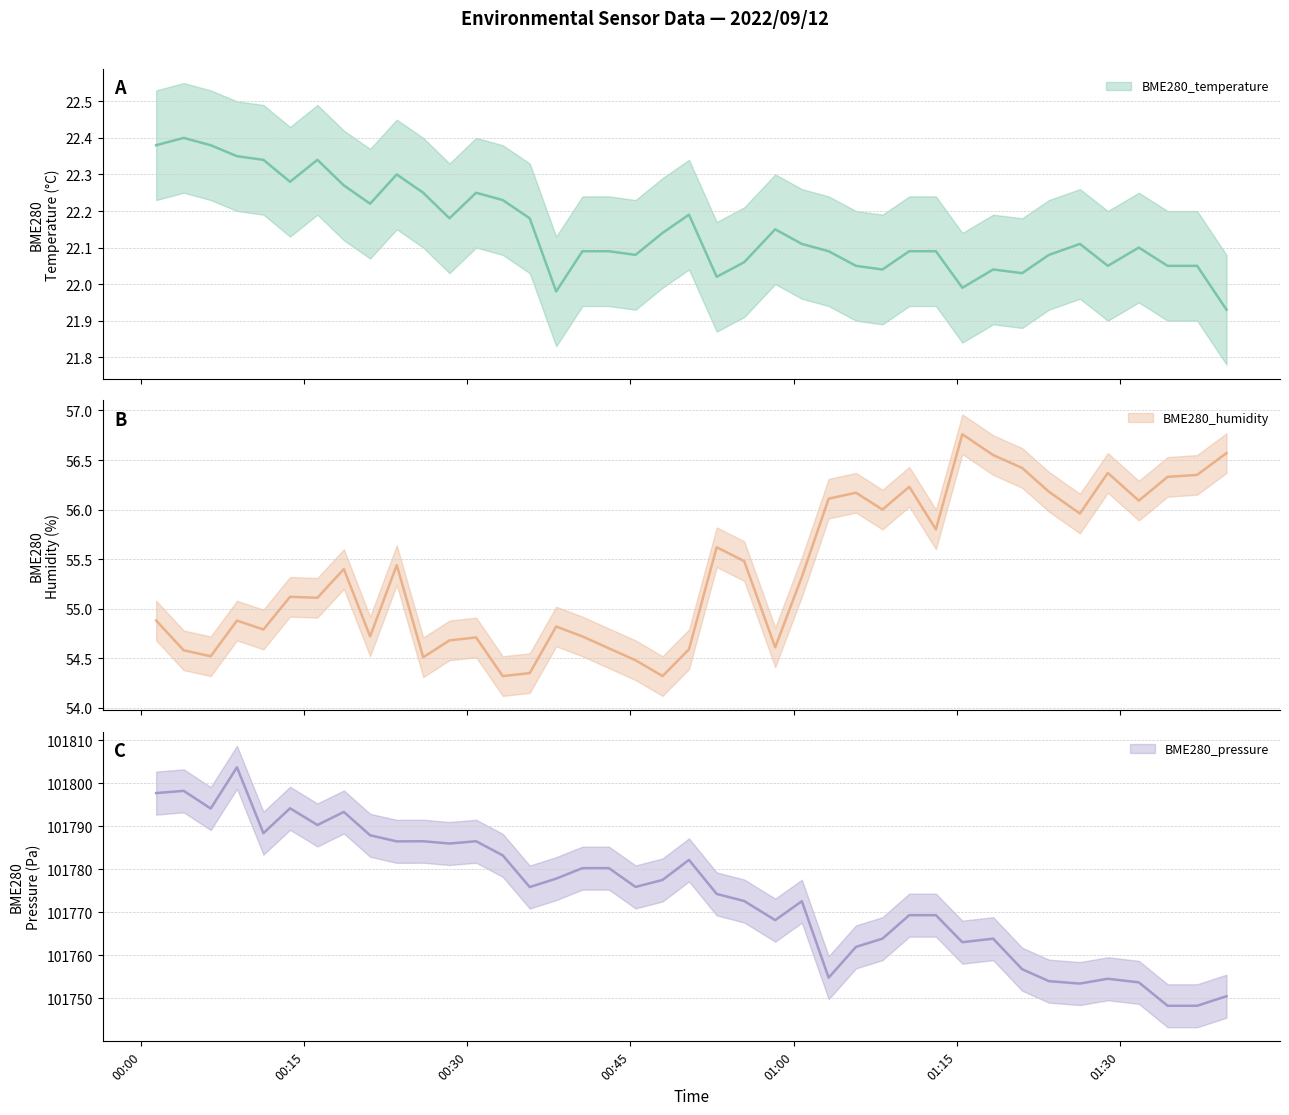

Does the chart display data point markers on the line(s)?

No